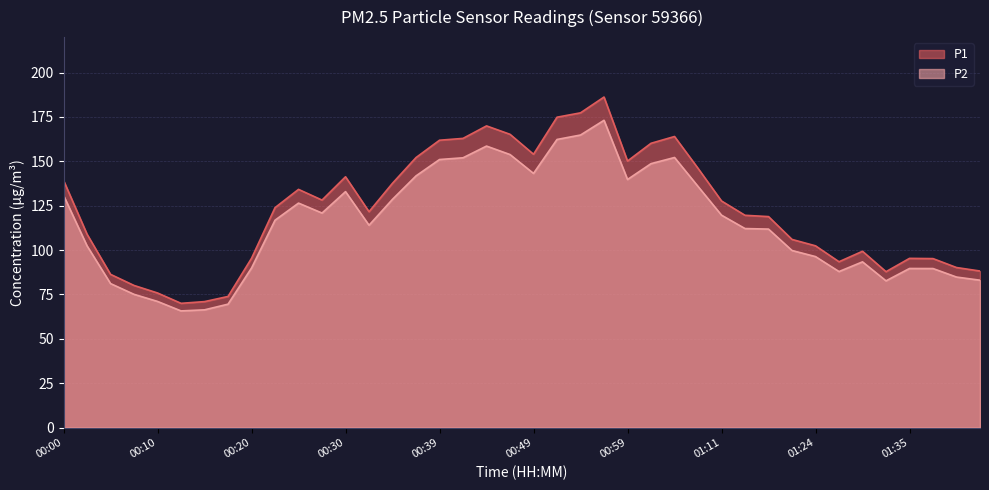

What is the label of the 31st point from the left?

01:16